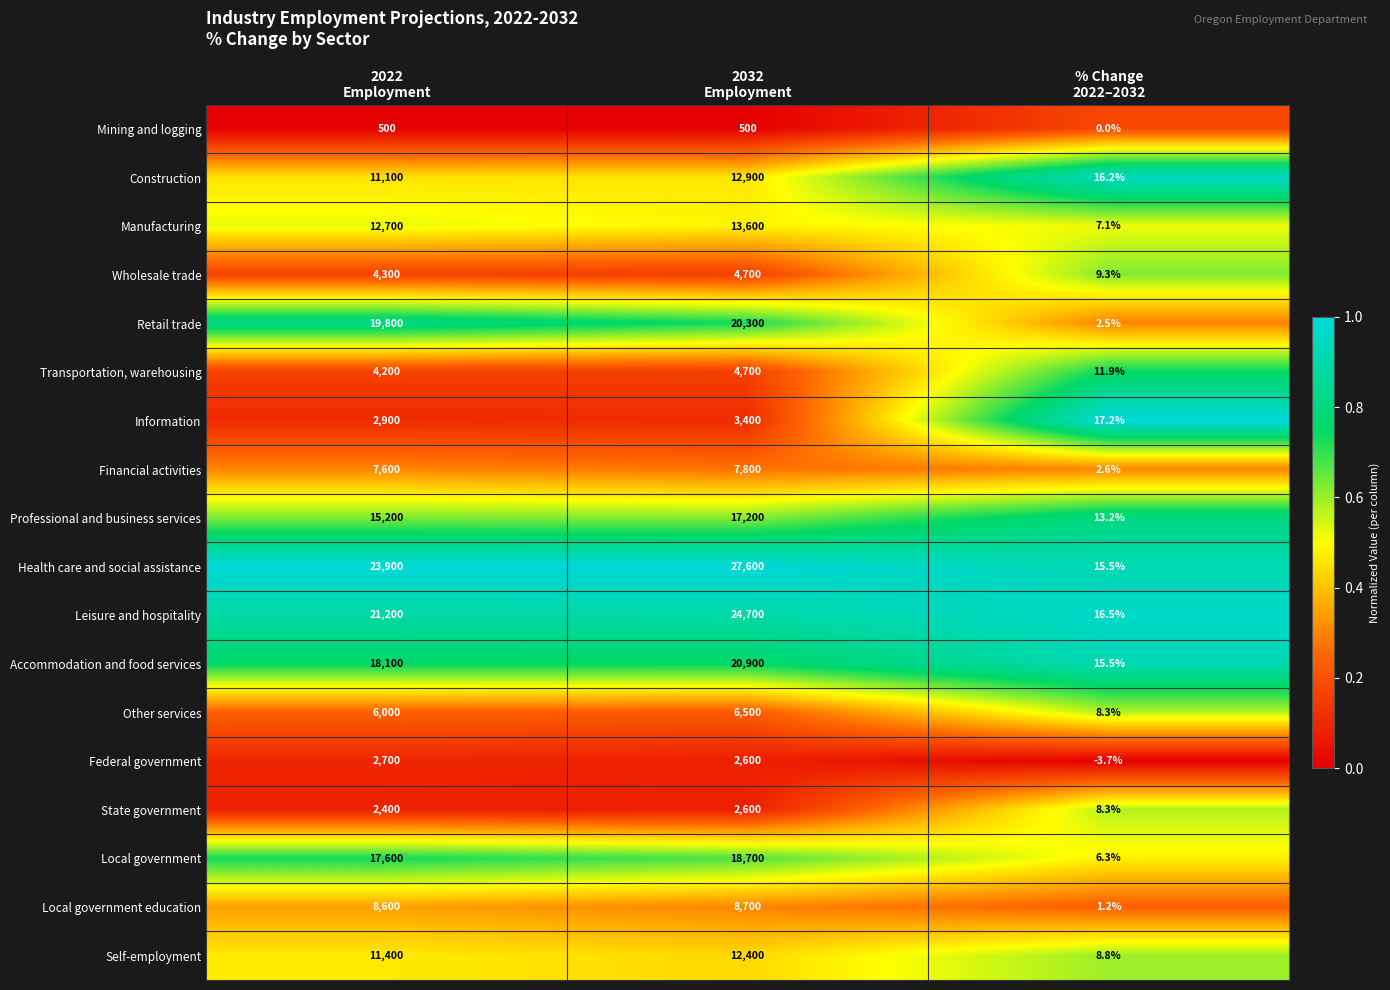

What is the average value of the Accommodation and food services series?

13005.2